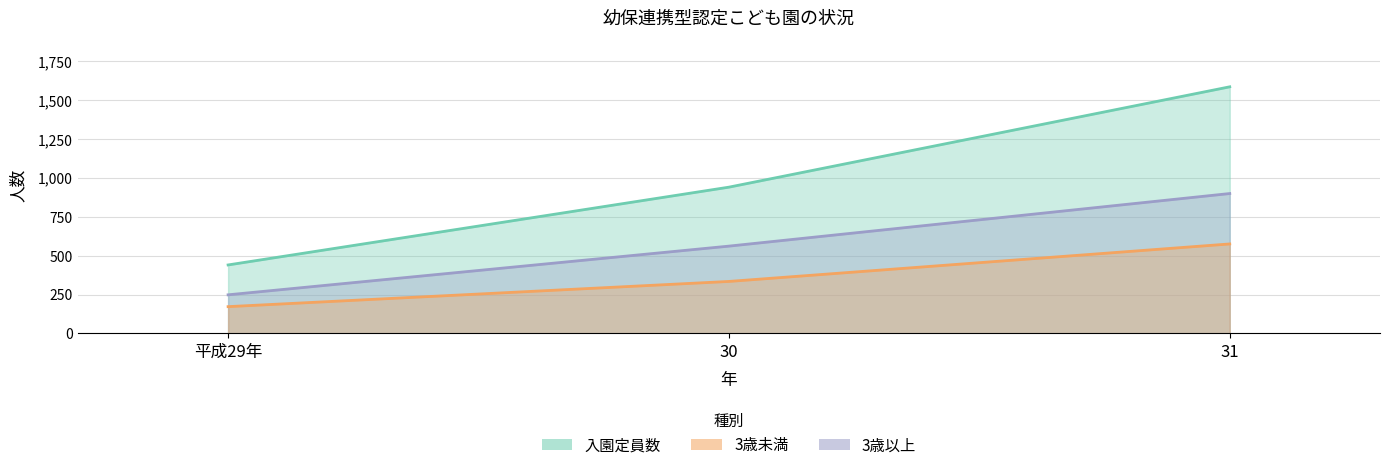

What is the total value across all series at 平成29年?

860